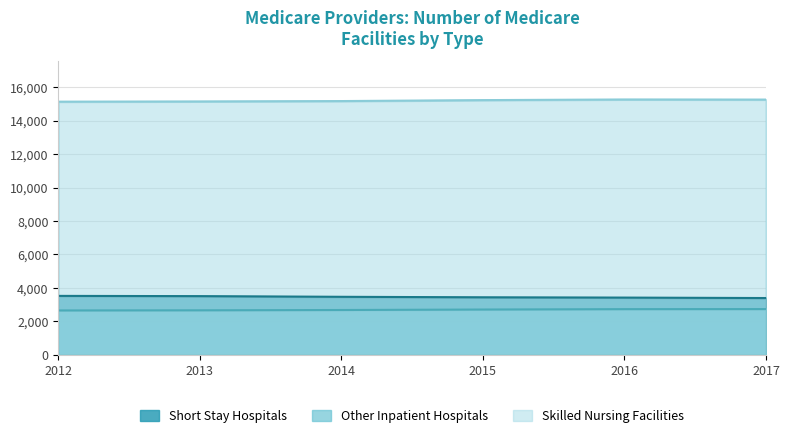

At how many categories does at least one series exceed 8120?

6